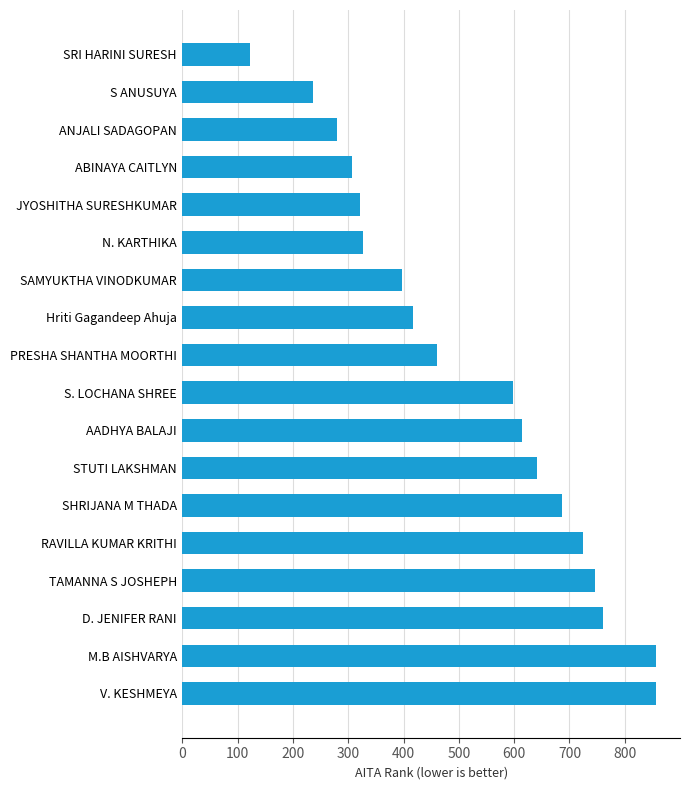

At which label is the value closest to 490?

PRESHA SHANTHA MOORTHI